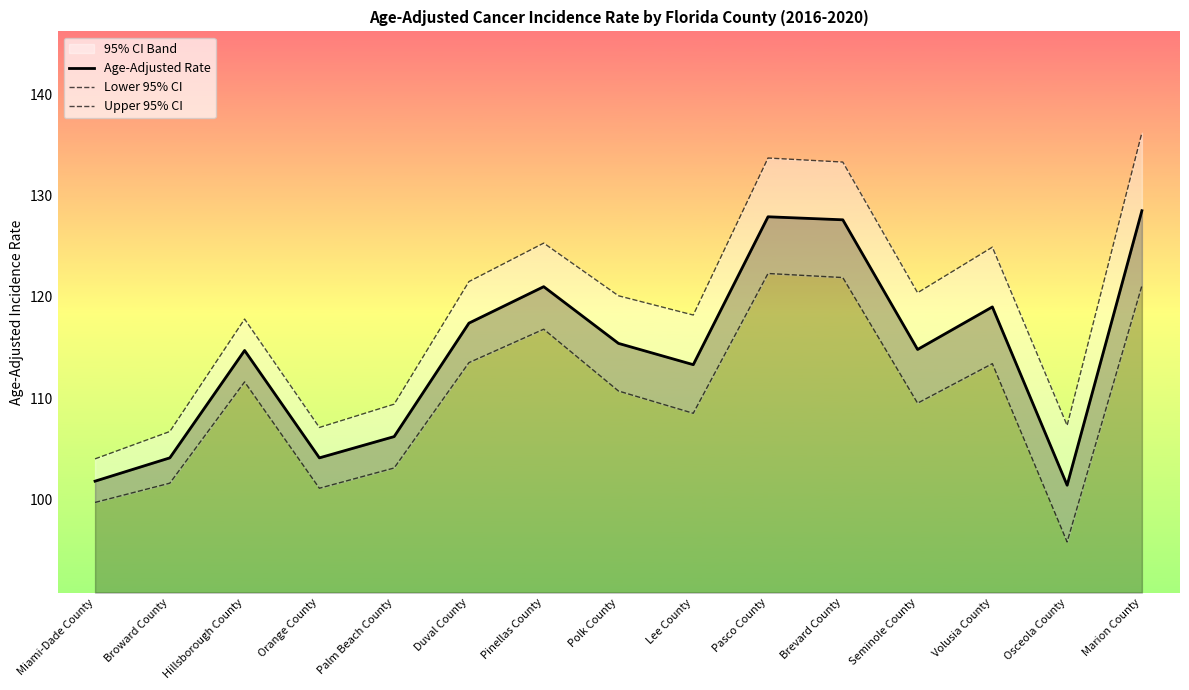

Which series has the largest total across all categories?

Upper 95% CI